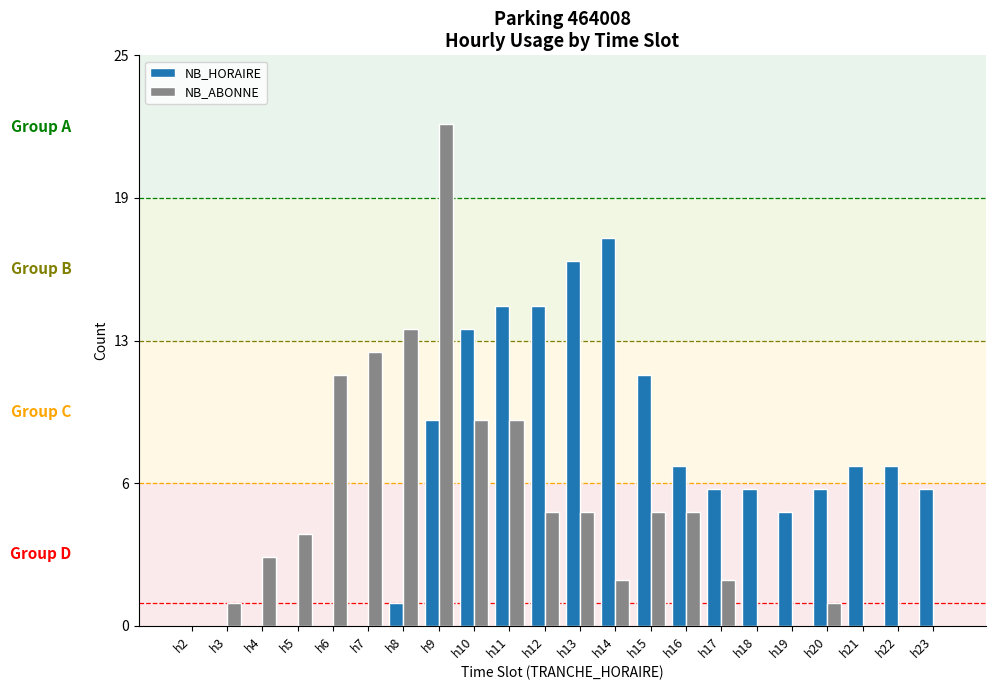

Where is NB_ABONNE nearest to the value 11?

h6